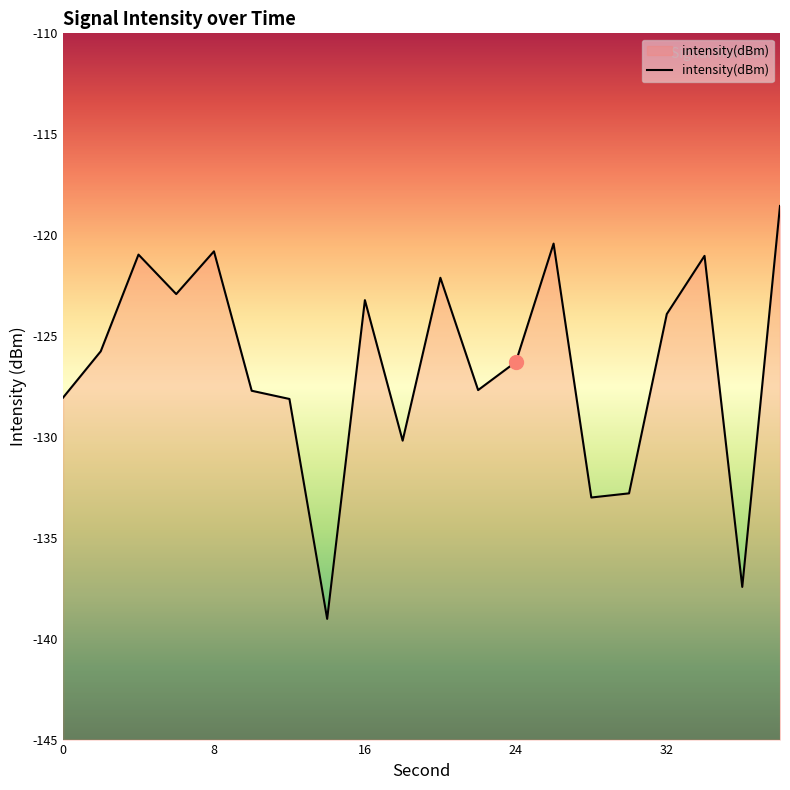

List the labels in order of value, smallest first.

14, 36, 28, 30, 18, 12, 0, 10, 22, 24, 2, 32, 16, 6, 20, 34, 4, 8, 26, 38